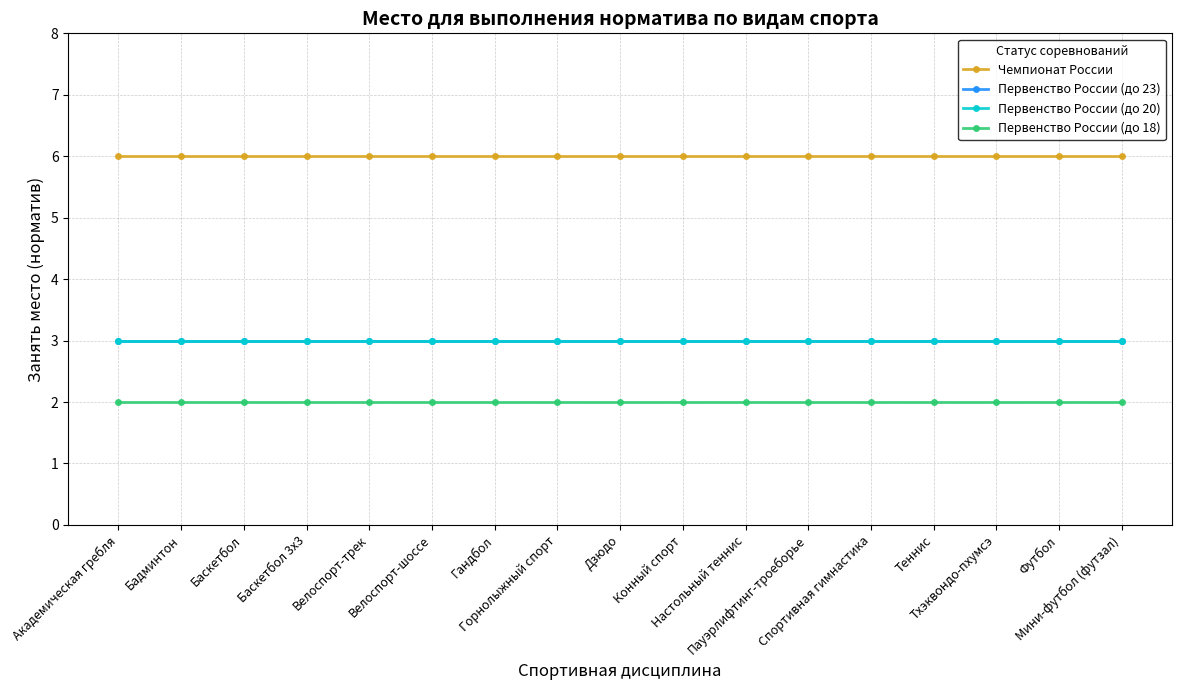

Is it true that Первенство России (до 23) equals 3 at Настольный теннис?

True